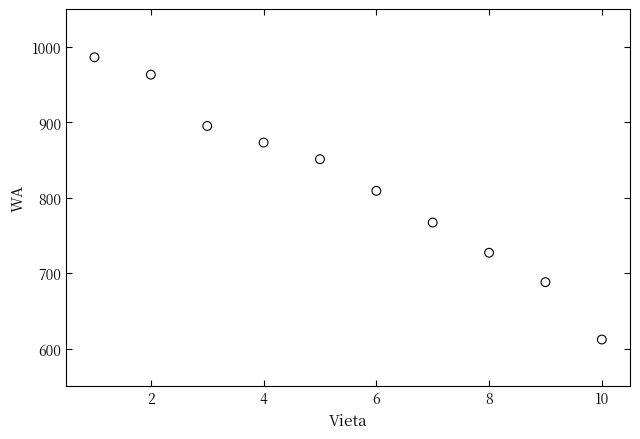

What Y value in the scatter plot is closest to 799?

809